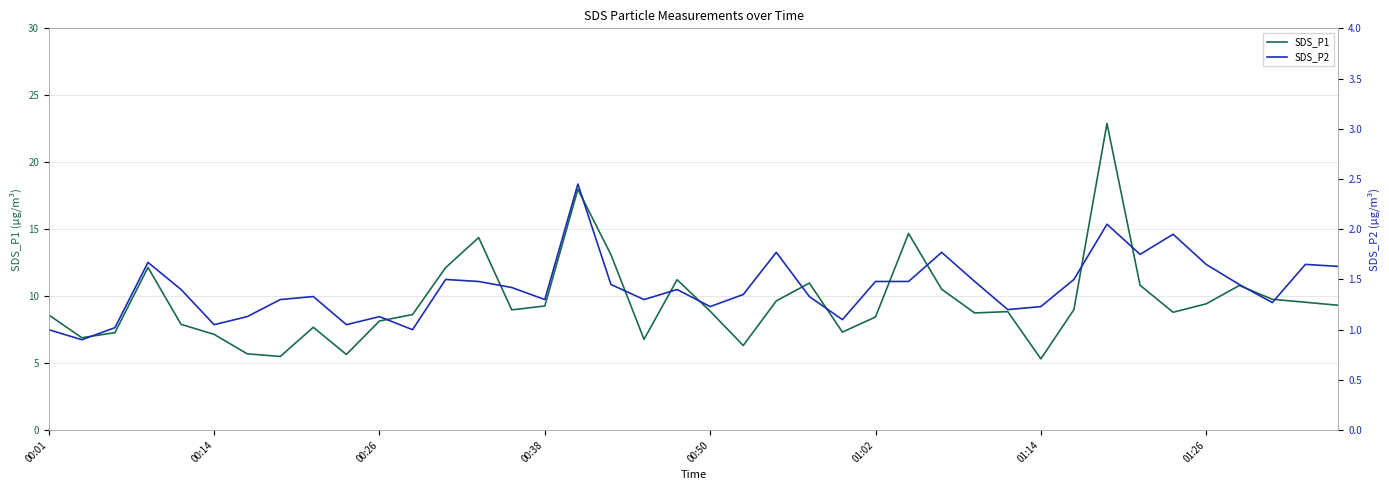

True or false: SDS_P1 and SDS_P2 cross at least once.

False